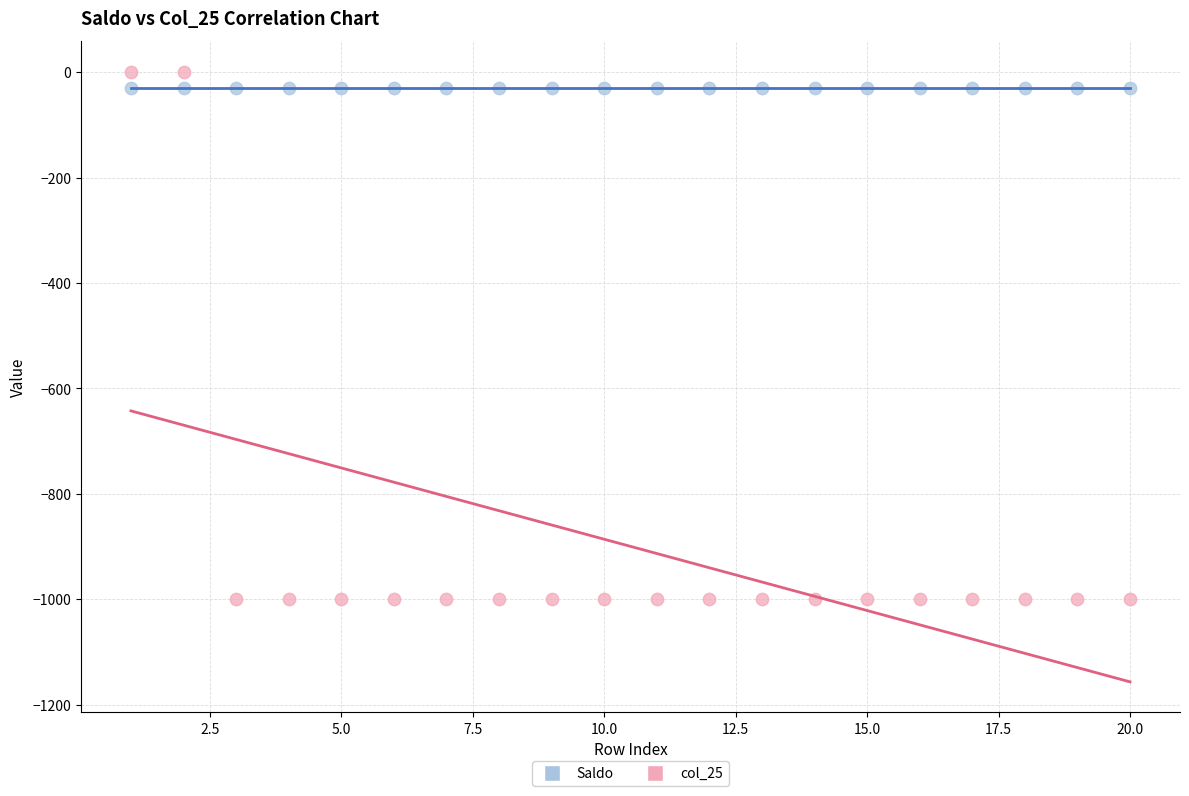

Which series reaches the maximum Y coordinate?

col_25